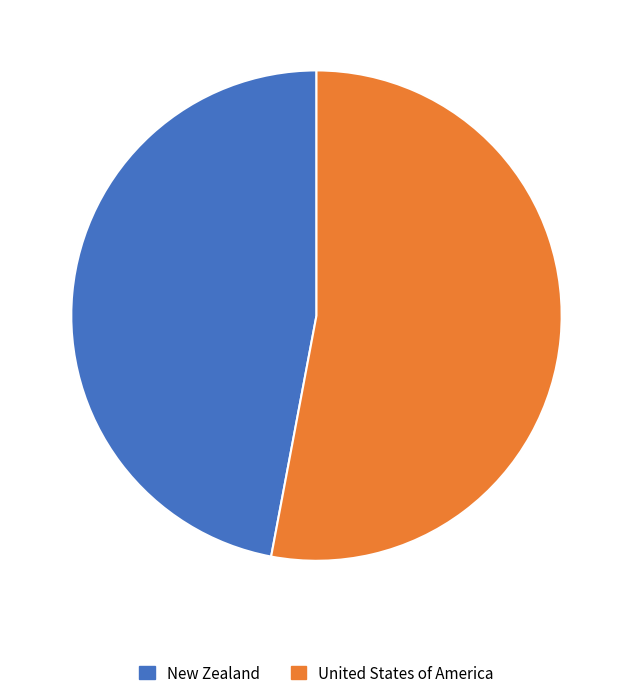

What is the ratio of the value at New Zealand to the value at United States of America?

0.9